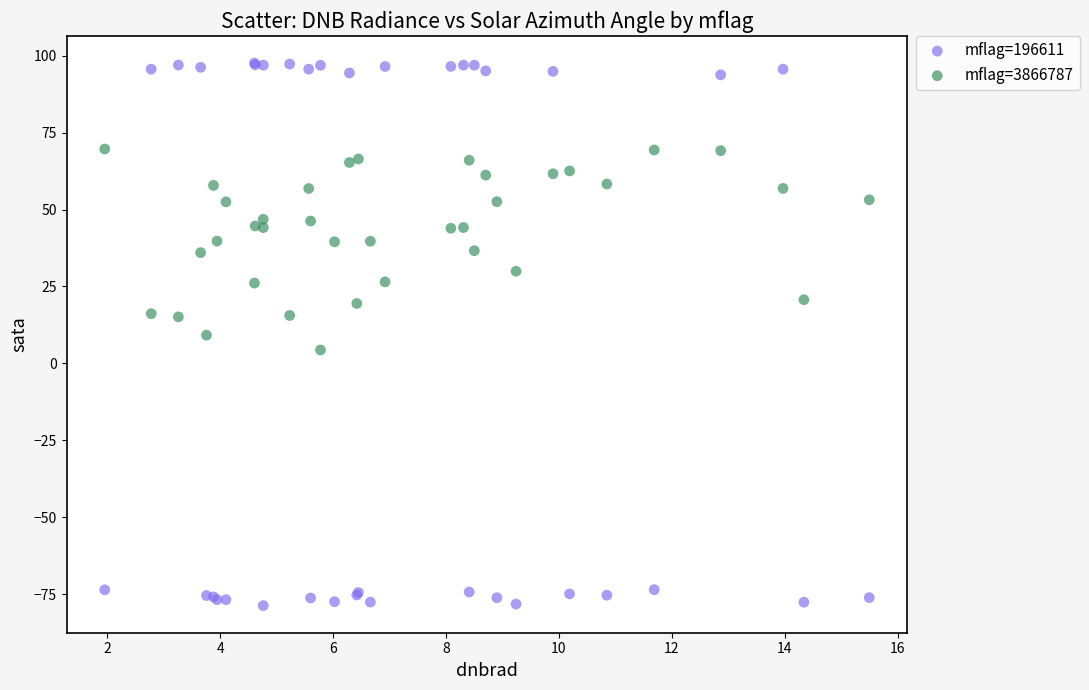

Which series contains the lowest Y value?

mflag=196611